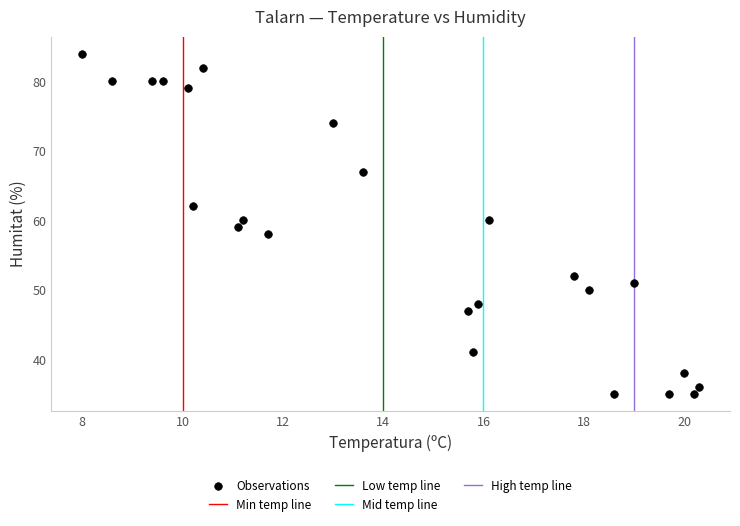

What is the range of Y values (max minus min)?

49